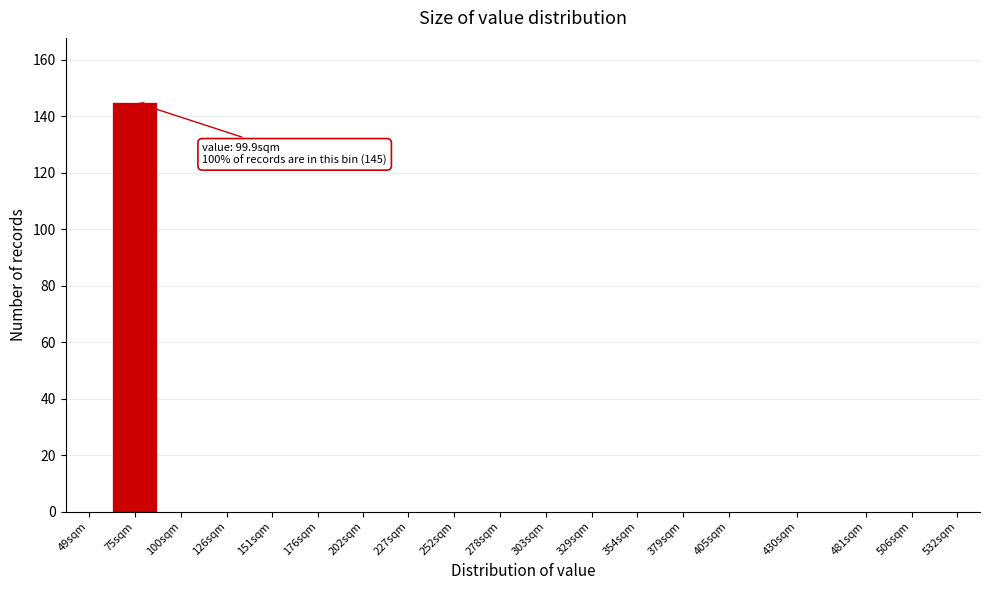

Reading right to left, extract all data points from this chart.

532sqm=0	506sqm=0	481sqm=0	430sqm=0	405sqm=0	379sqm=0	354sqm=0	329sqm=0	303sqm=0	278sqm=0	252sqm=0	227sqm=0	202sqm=0	176sqm=0	151sqm=0	126sqm=0	100sqm=0	75sqm=145	49sqm=0